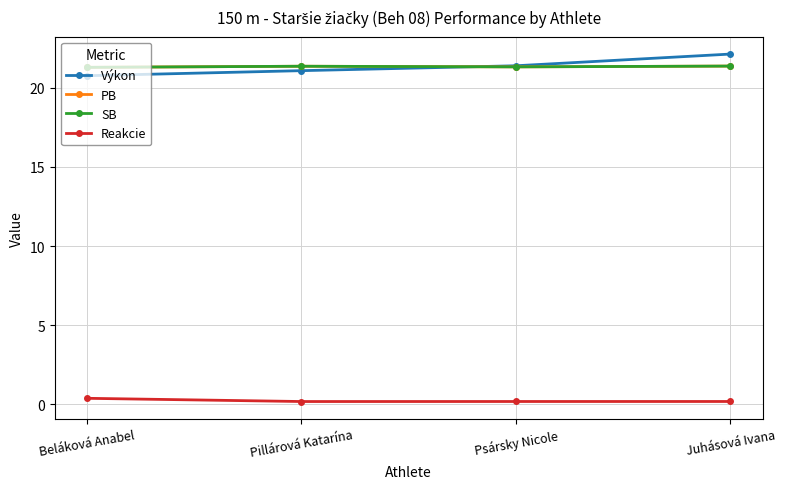

Does the chart have visible grid lines?

Yes